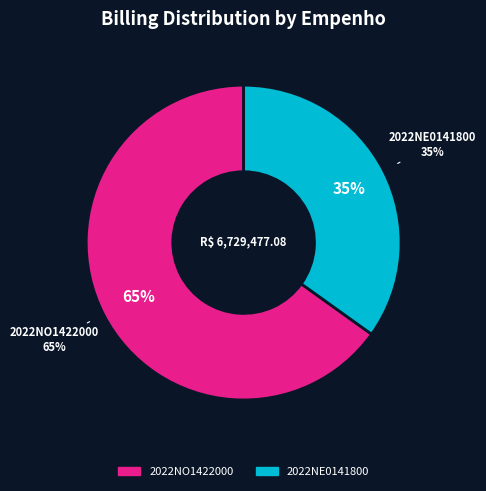

To the nearest percent, what is the difference between the largest and smallest slice percentages?

30%